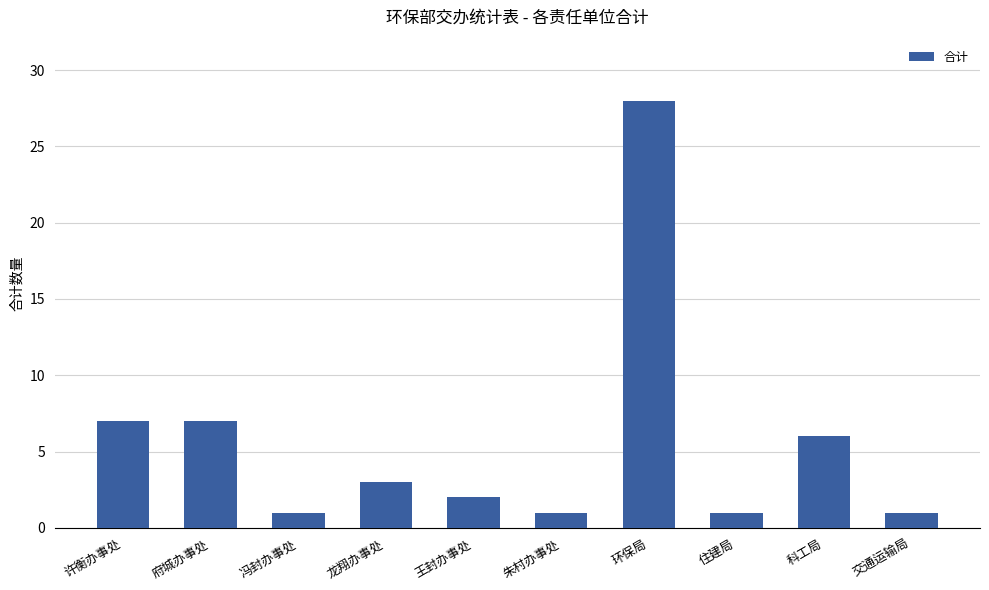

At which category does the chart reach its peak across all series?

环保局